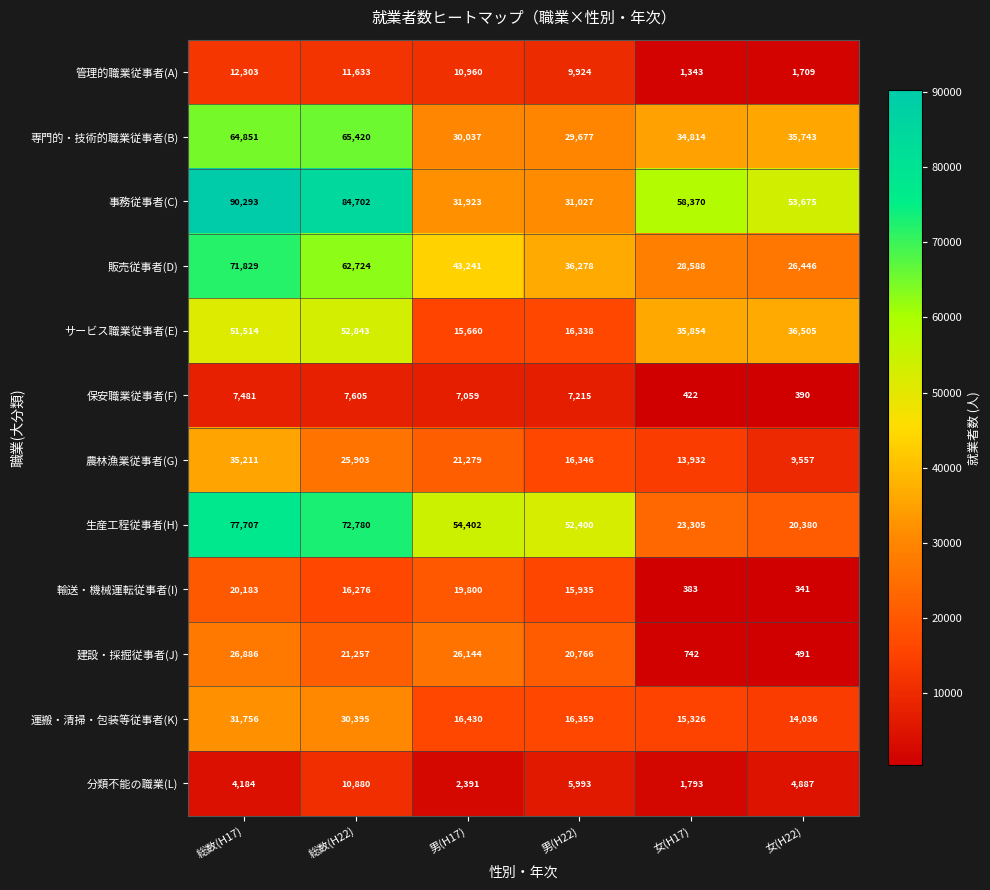

How many data points in 管理的職業従事者(A) are less than 10960?

3